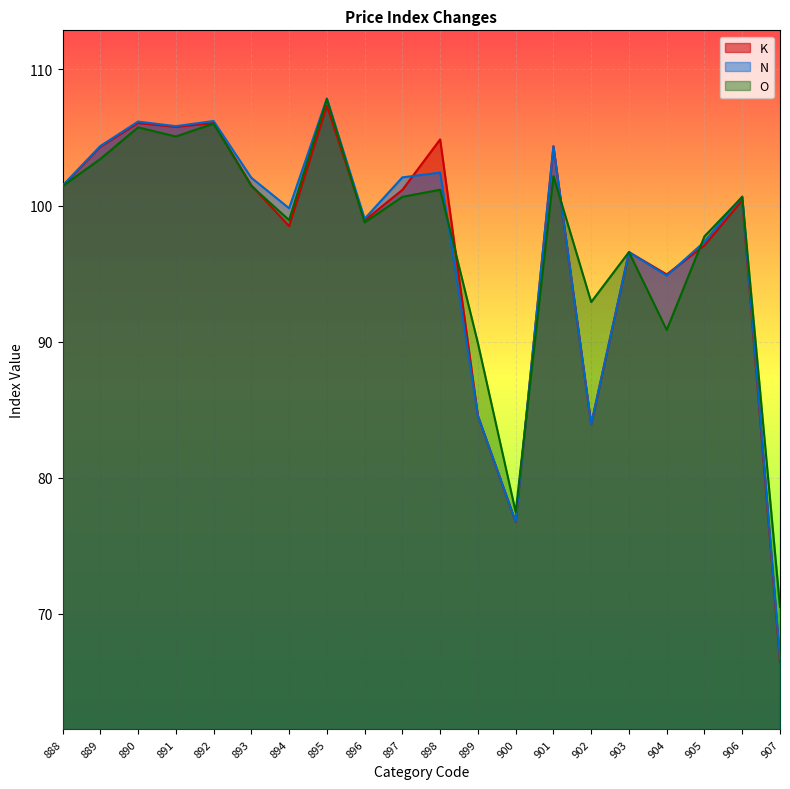

How many times do K and O cross each other?

6